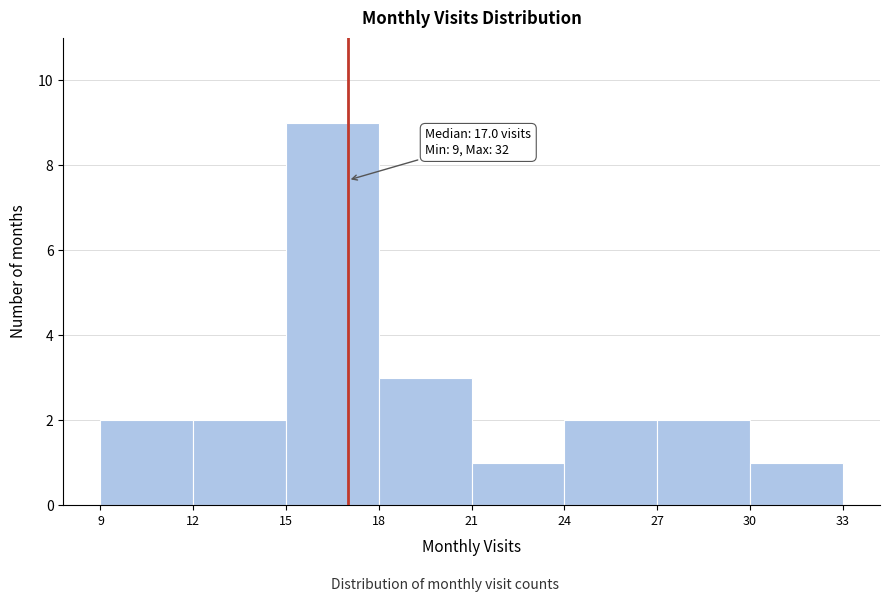

Over which range of the x-axis is the bar tallest?

15 to 18